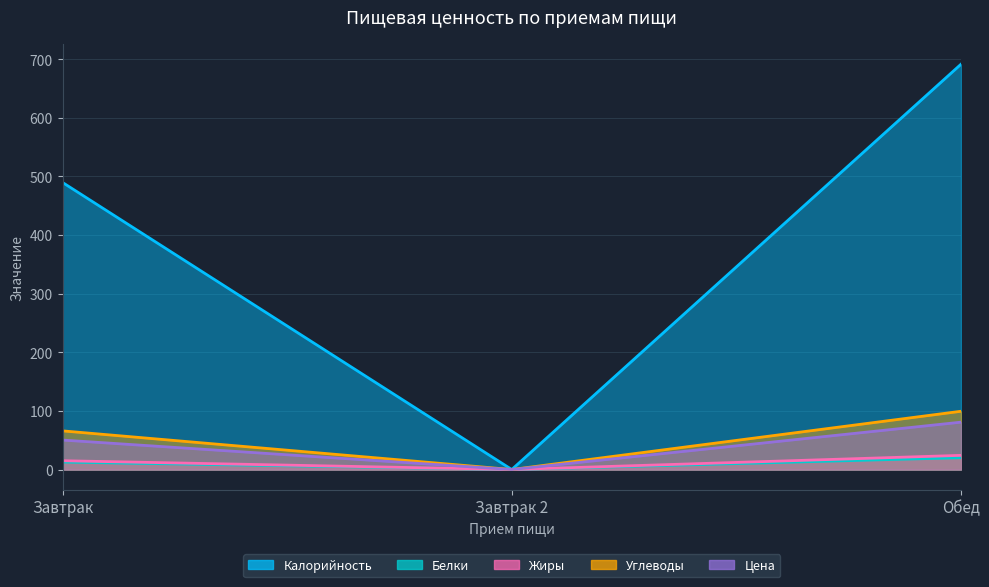

Reading right to left, what are all the values shown in this chart?

Калорийность: 691.6	0.0	489.8
Белки: 20.2	0.0	12.7
Жиры: 24.2	0.0	15.0
Углеводы: 99.4	0.0	66.0
Цена: 80.8	0.0	50.3